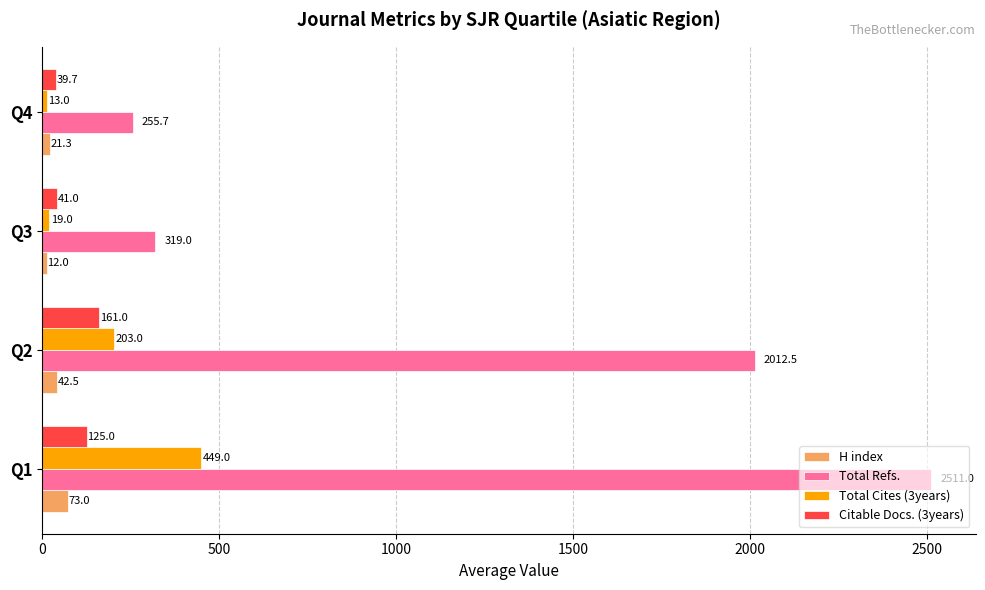

Is the value of Total Refs. at Q2 greater than the value of Total Cites (3years) at Q2?

Yes